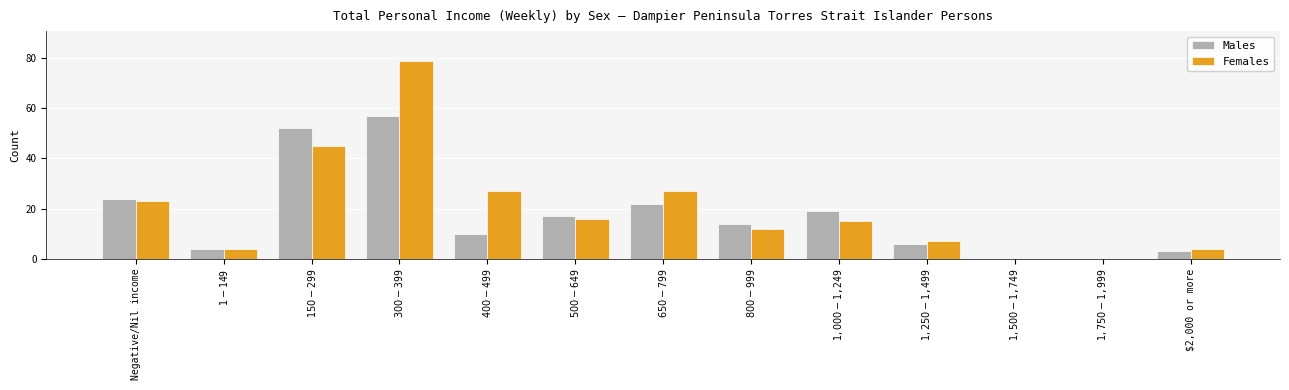

What are all the series names shown in the legend?

Males, Females